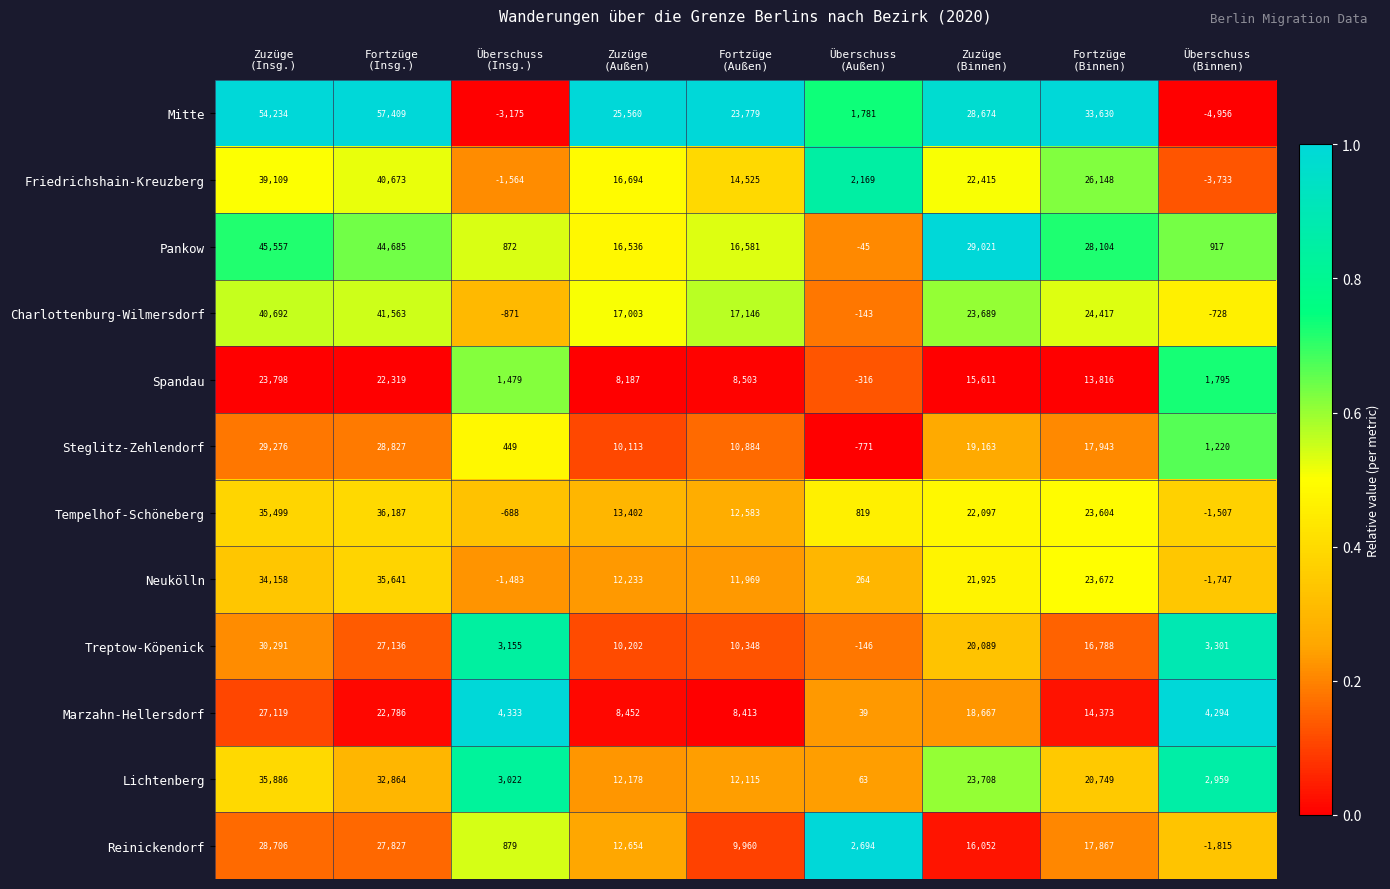

Which category has the highest value across all series?

Fortzüge
(Insg.)